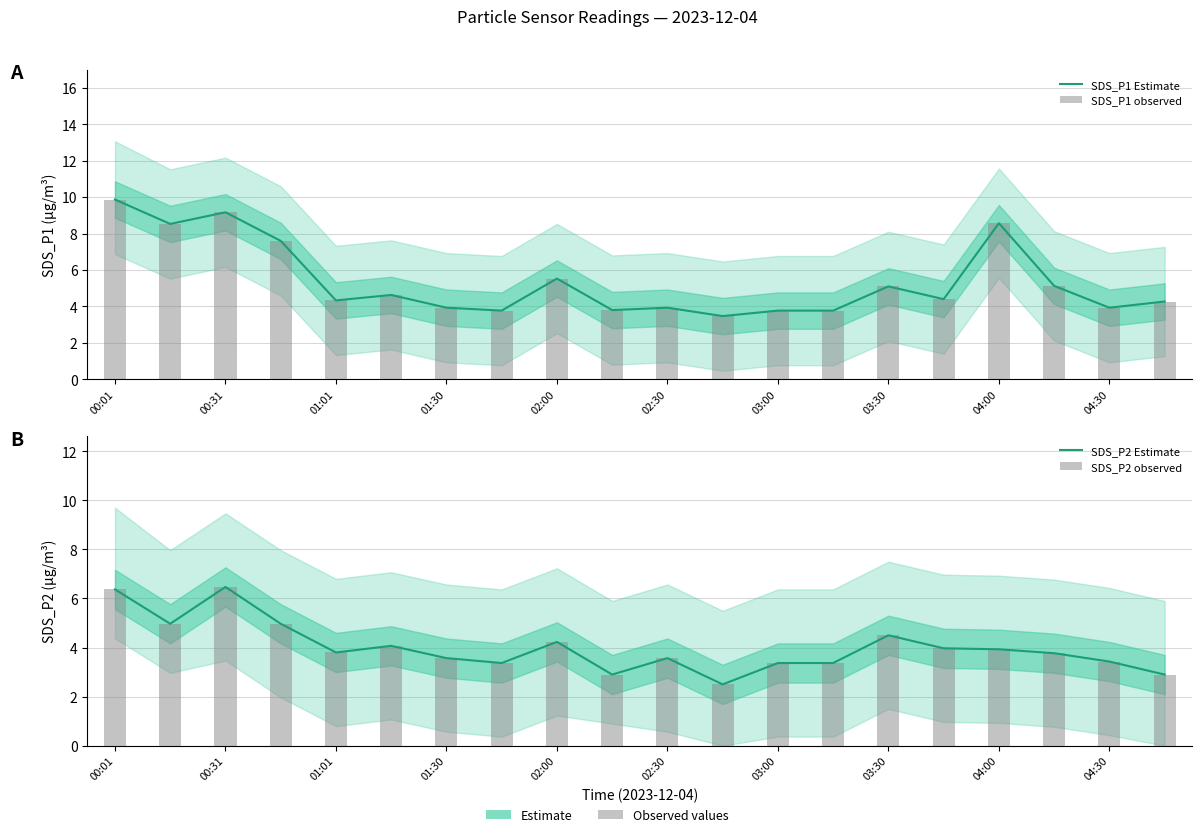

At which label is SDS_P2 Estimate closest to 4?

15